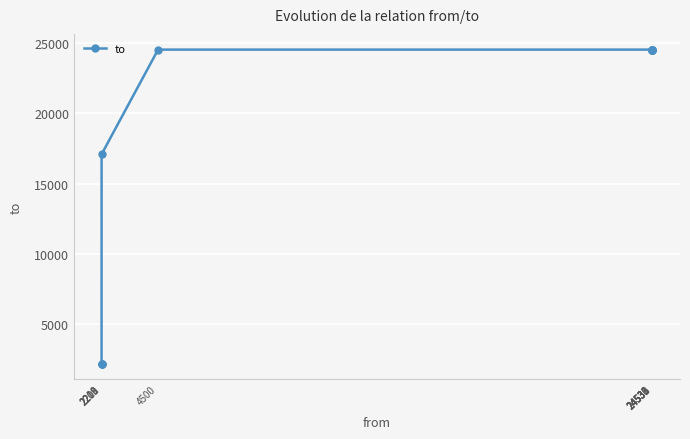

What is the smallest value displayed?

2207.0